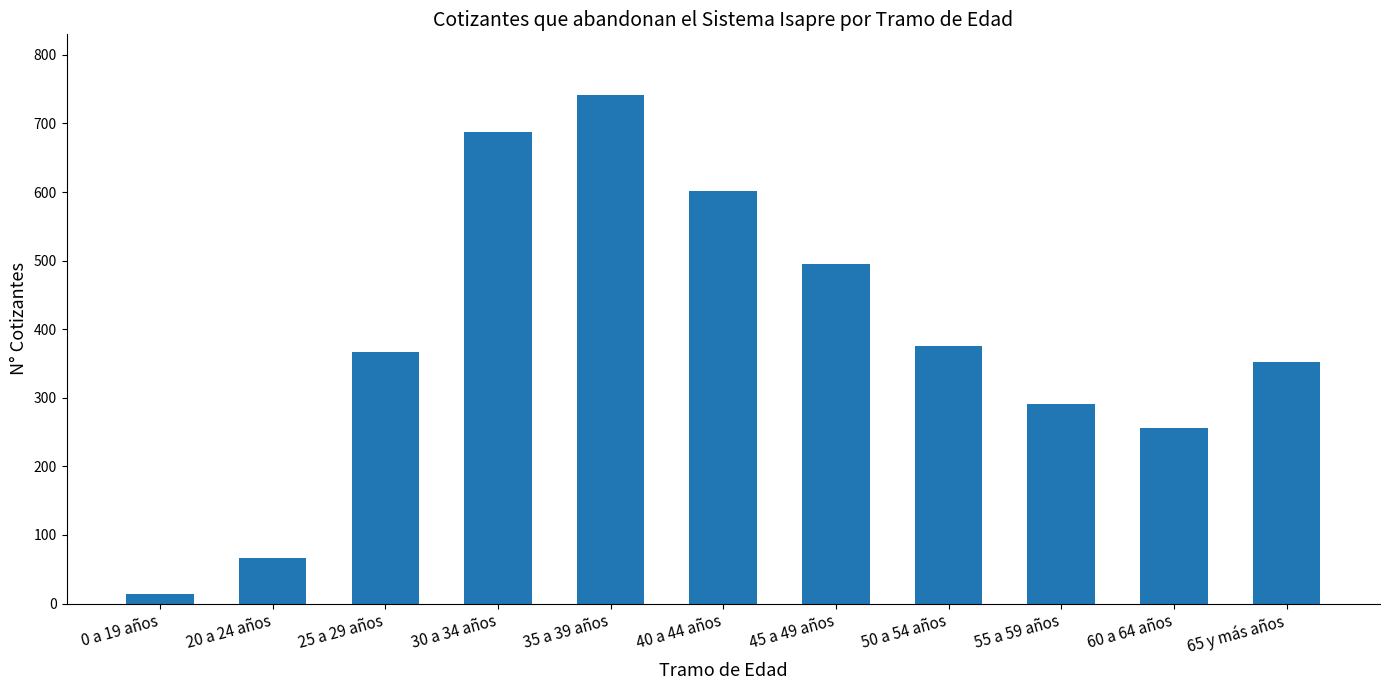

How many values are below 366?

5